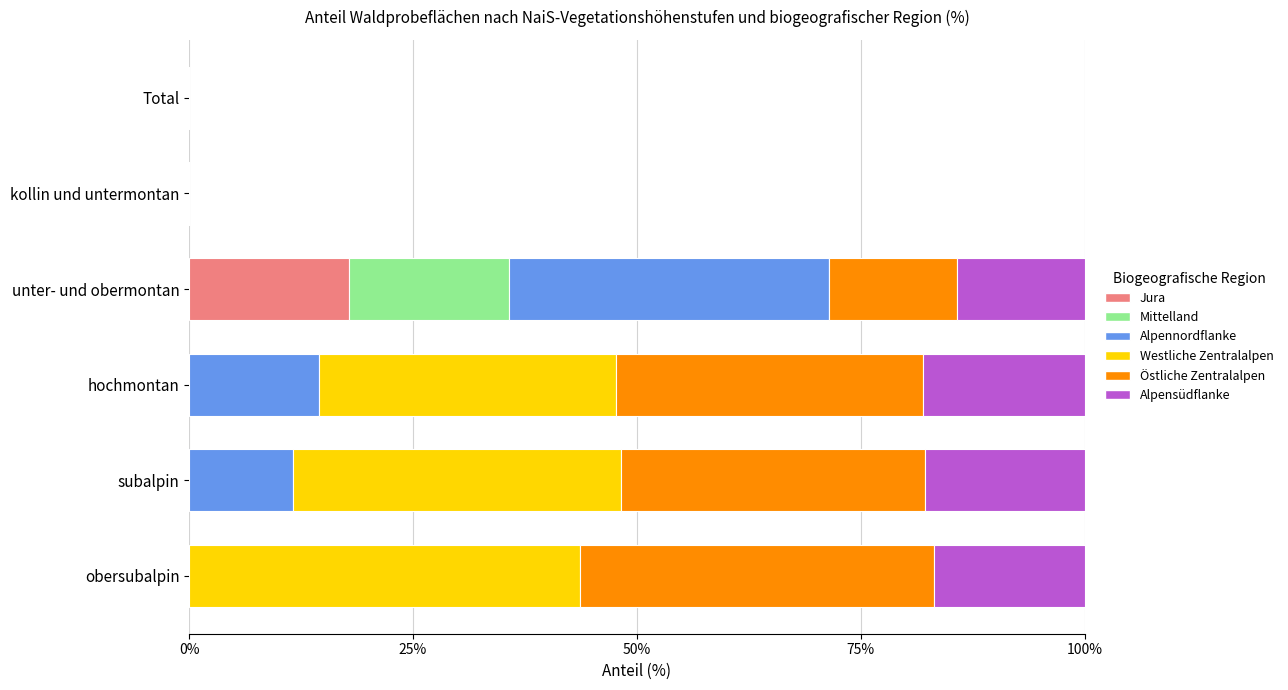

What is the sum of all Jura values?

17.9